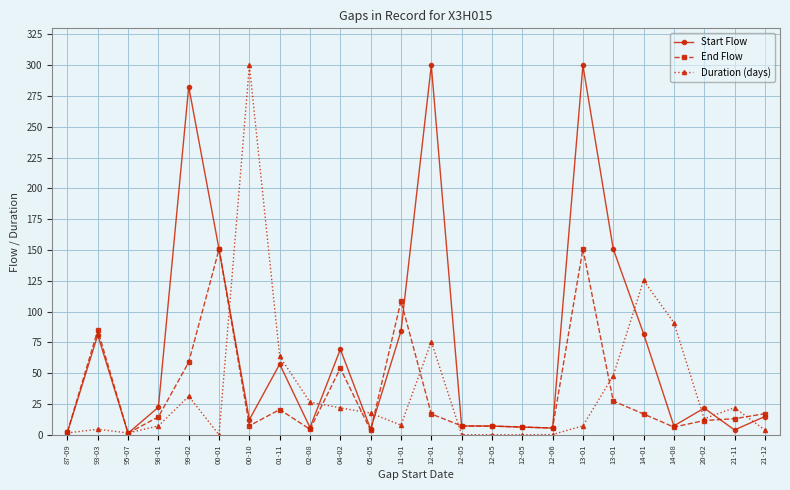

What are all the series names shown in the legend?

Start Flow, End Flow, Duration (days)